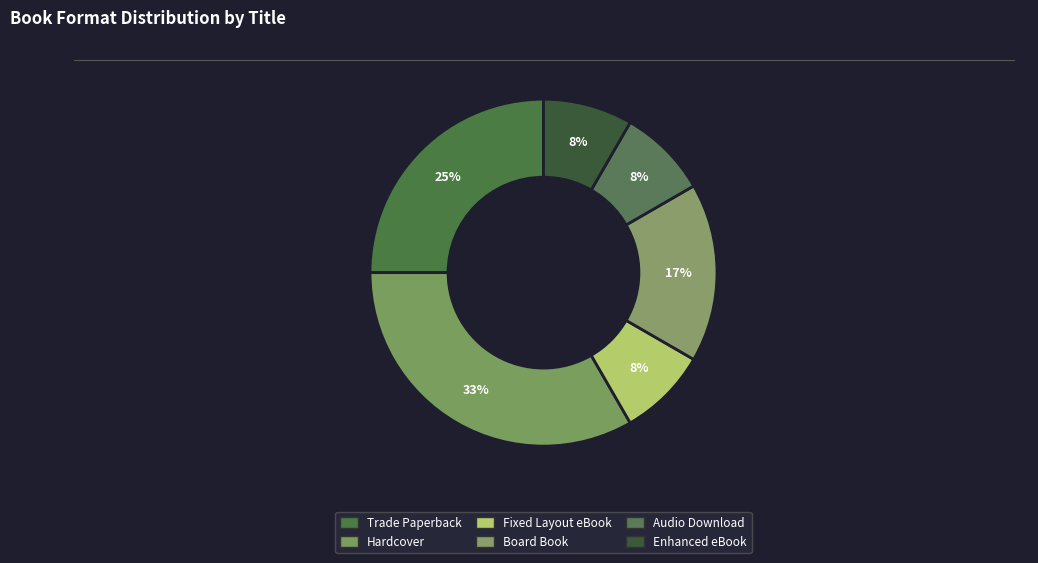

Rank the categories by value from lowest to highest.

Fixed Layout eBook, Audio Download, Enhanced eBook, Board Book, Trade Paperback, Hardcover